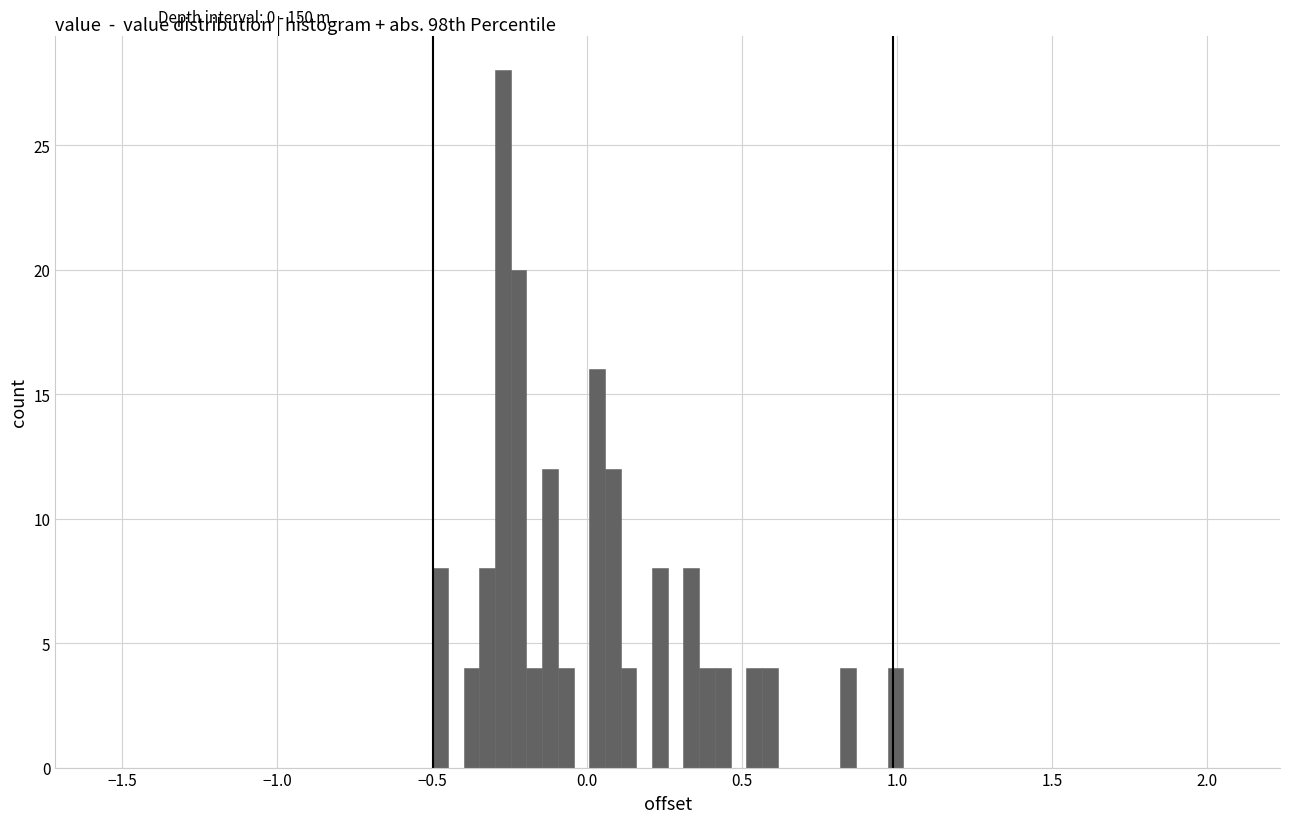

Read against the x-axis, roughly where is the centre of the tallest bar?

-0.25